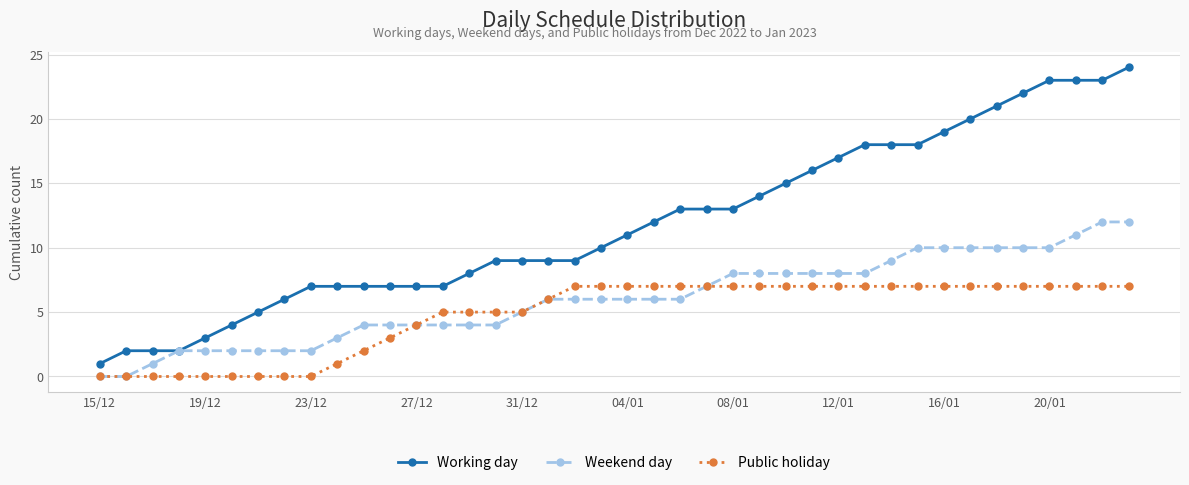

True or false: Working day and Public holiday cross at least once.

False